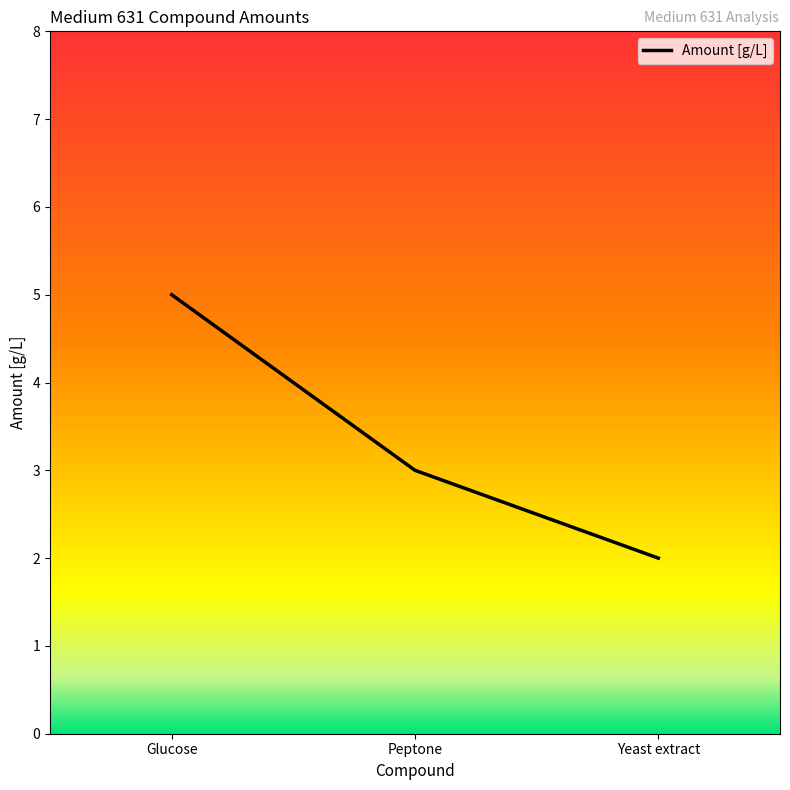

Reading left to right, what are all the values shown in this chart?

5	3	2